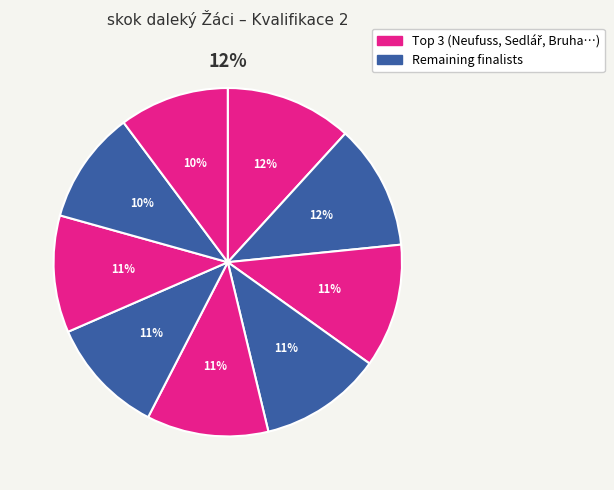

Which category has the biggest portion of the pie?

Neufuss Tomáš